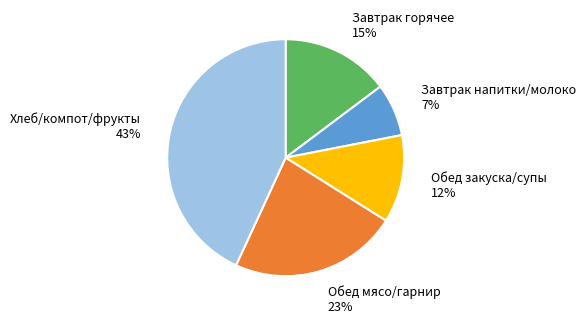

Is there a majority slice in this chart?

No